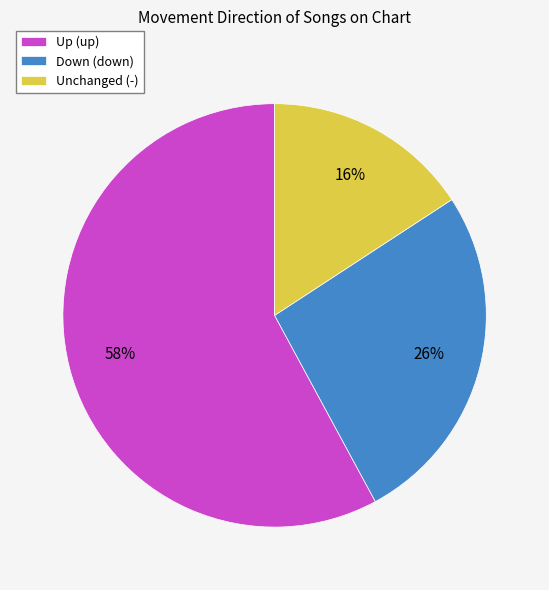

Does any single category account for the majority?

Yes